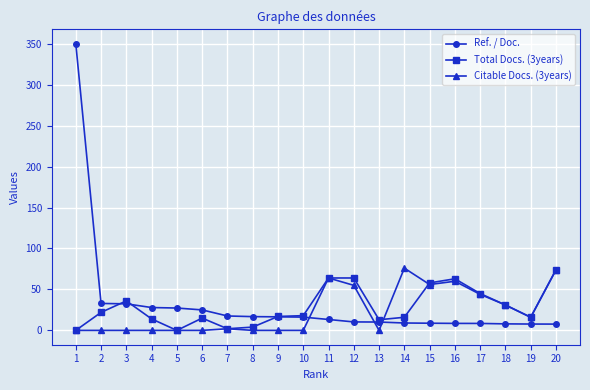

The Citable Docs. (3years) series shows 31.0 at 18. True or false?

True